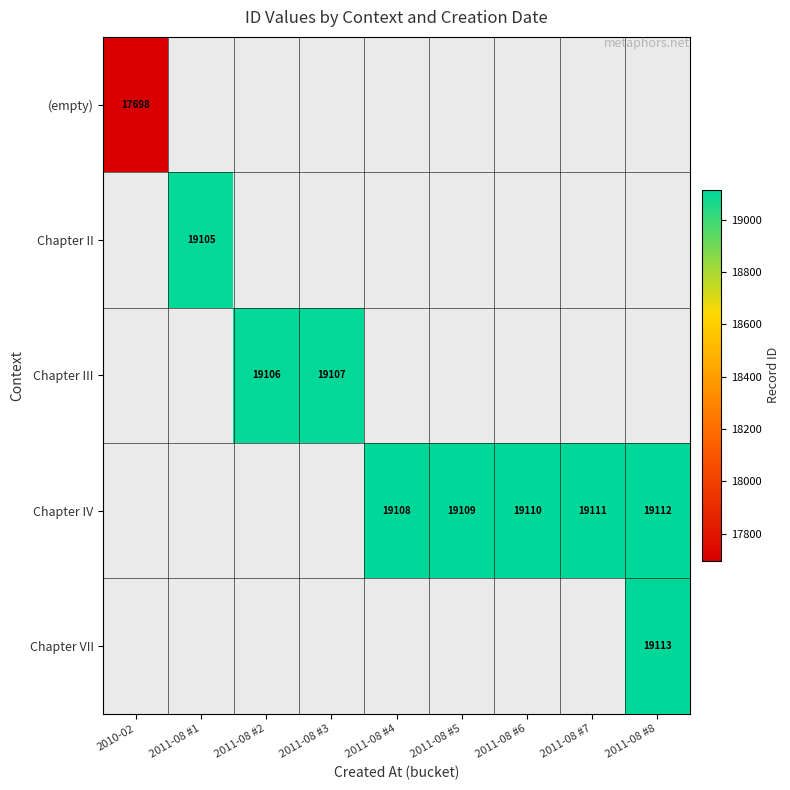

The Chapter IV series shows 25686 at 2011-08 #4. True or false?

False